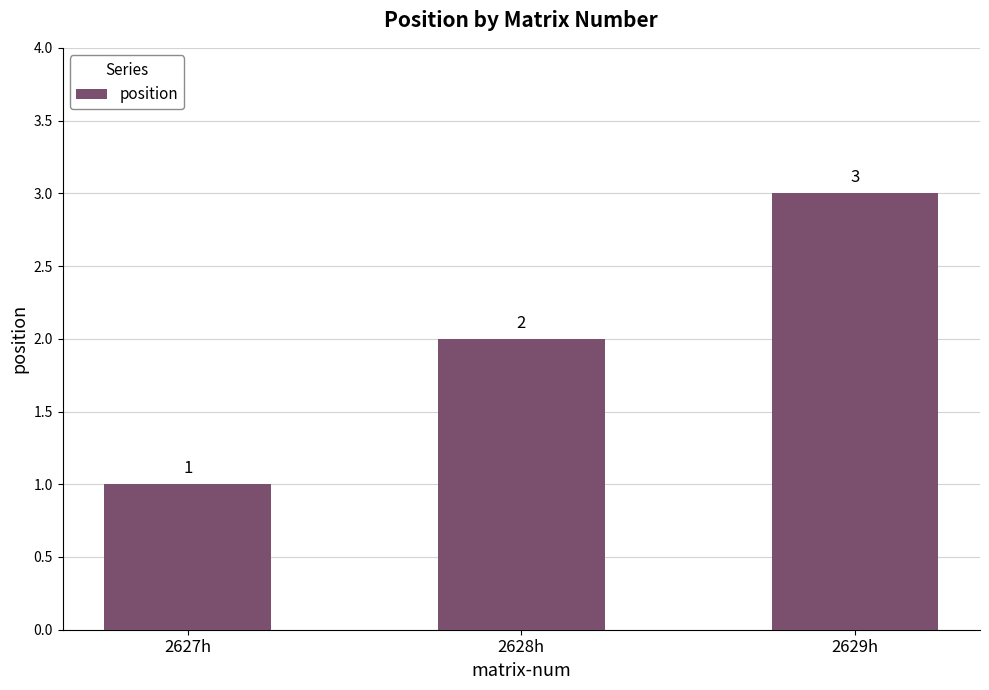

What is the minimum value shown in the chart?

1